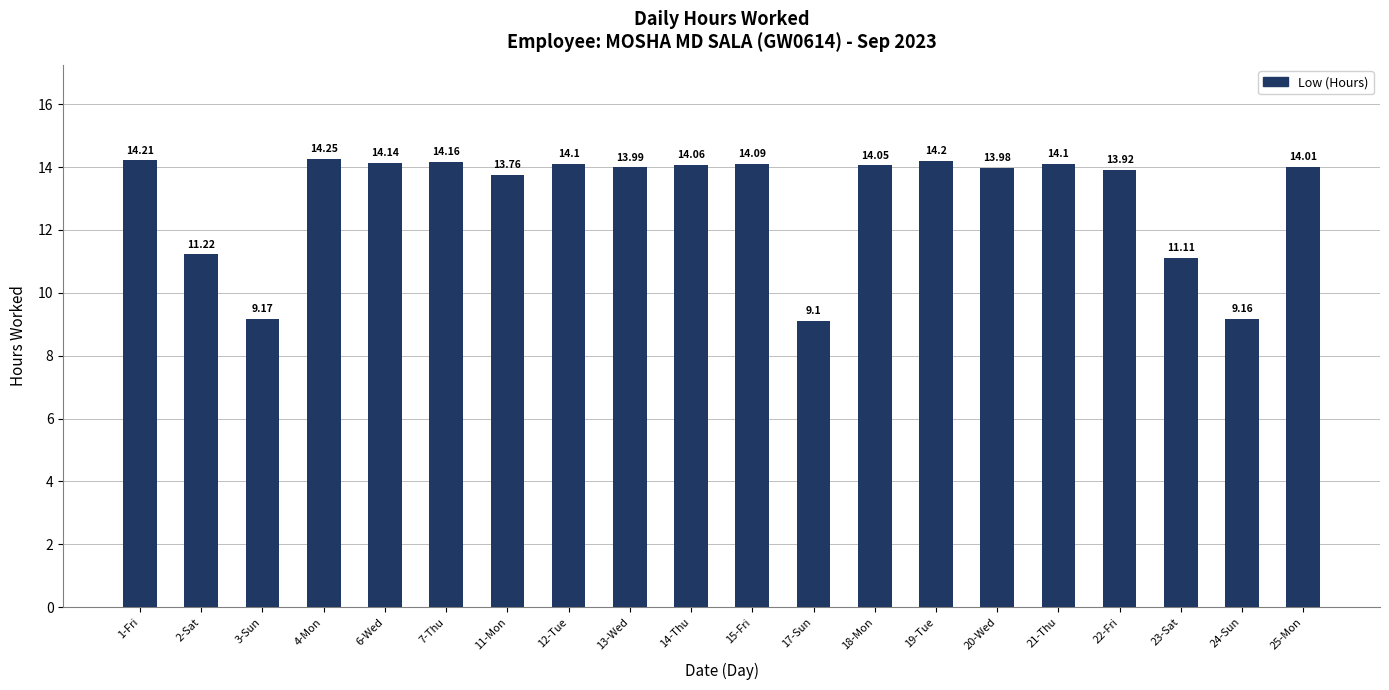

What is the sum of all values?

260.8